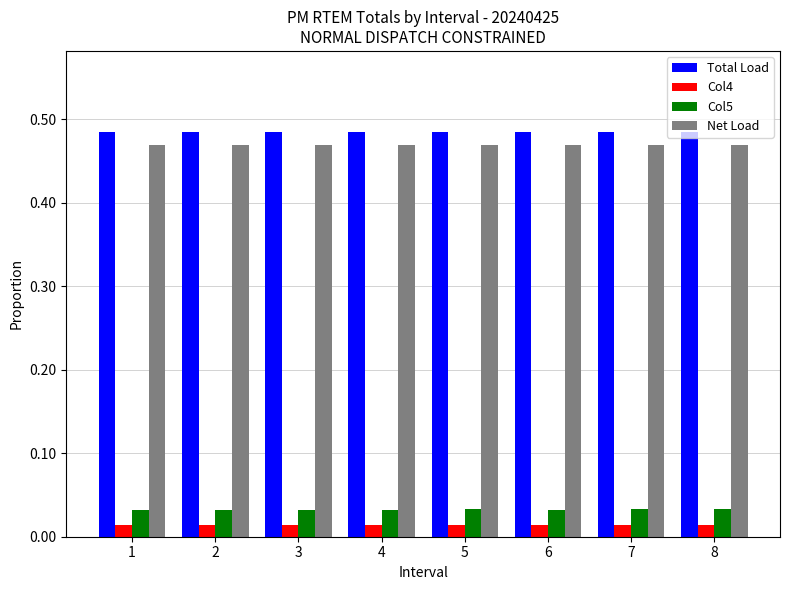

How many Col4 values are between 0 and 1?

8